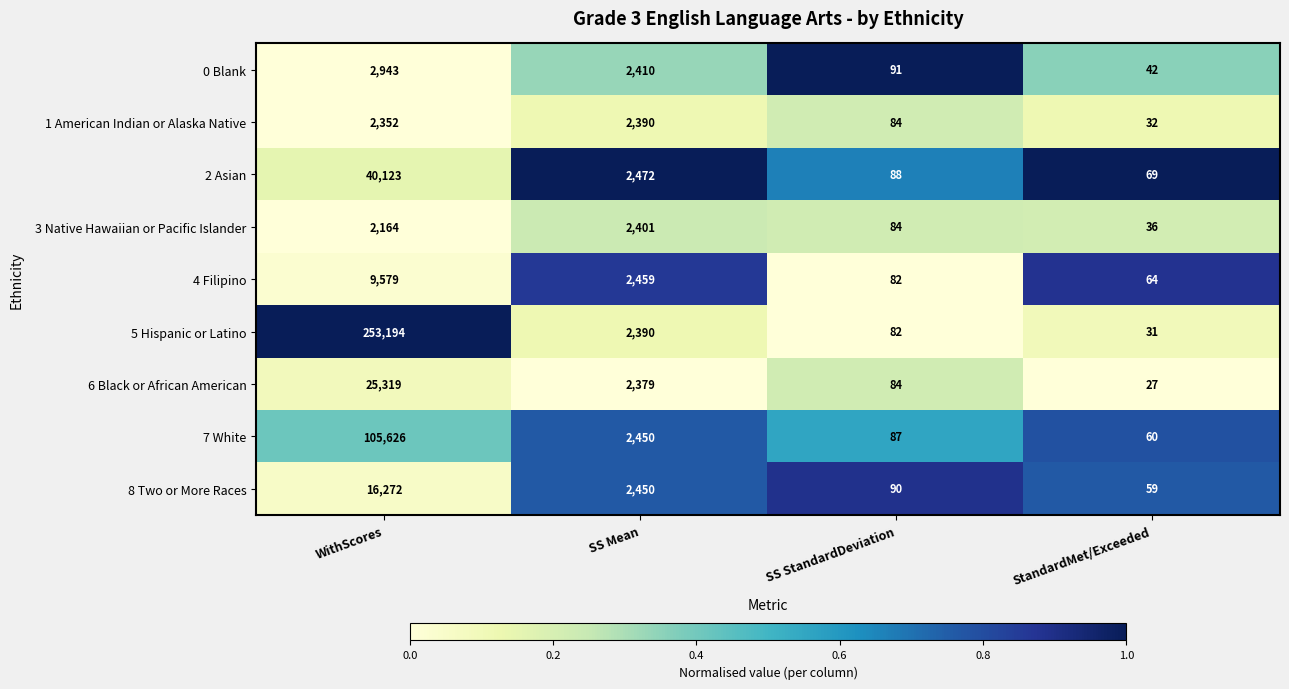

What is the total value across all series at StandardMet/Exceeded?

420